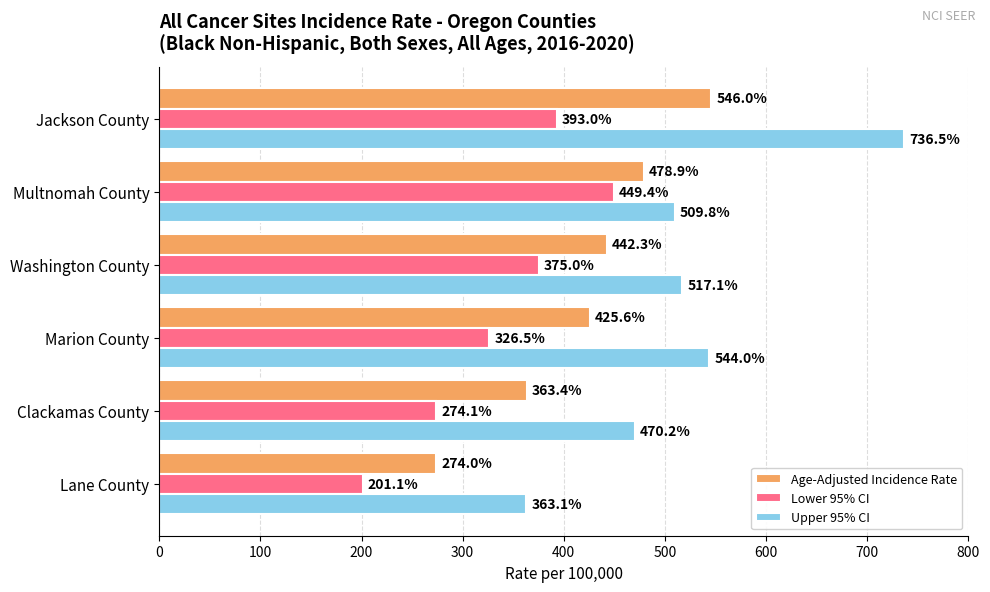

At which label is Age-Adjusted Incidence Rate closest to 410?

Marion County